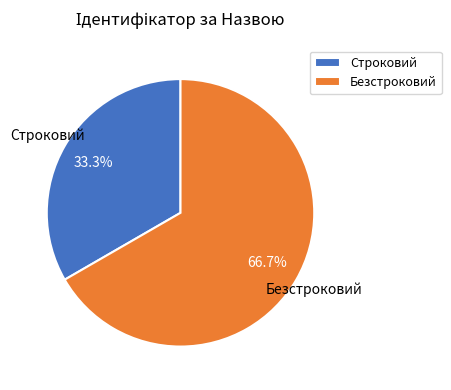

Which category has the smallest portion of the pie?

Строковий